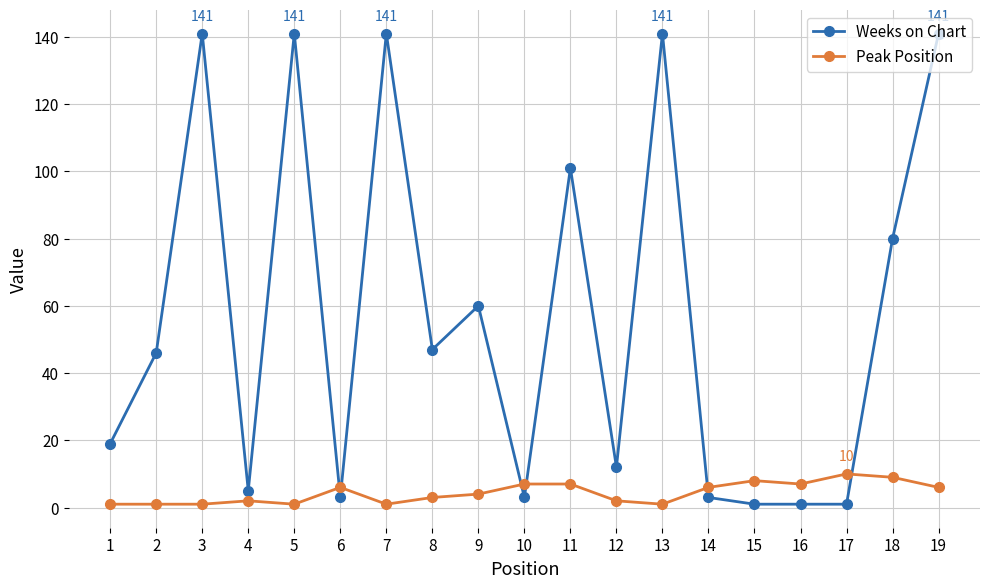

True or false: Weeks on Chart and Peak Position cross at least once.

True